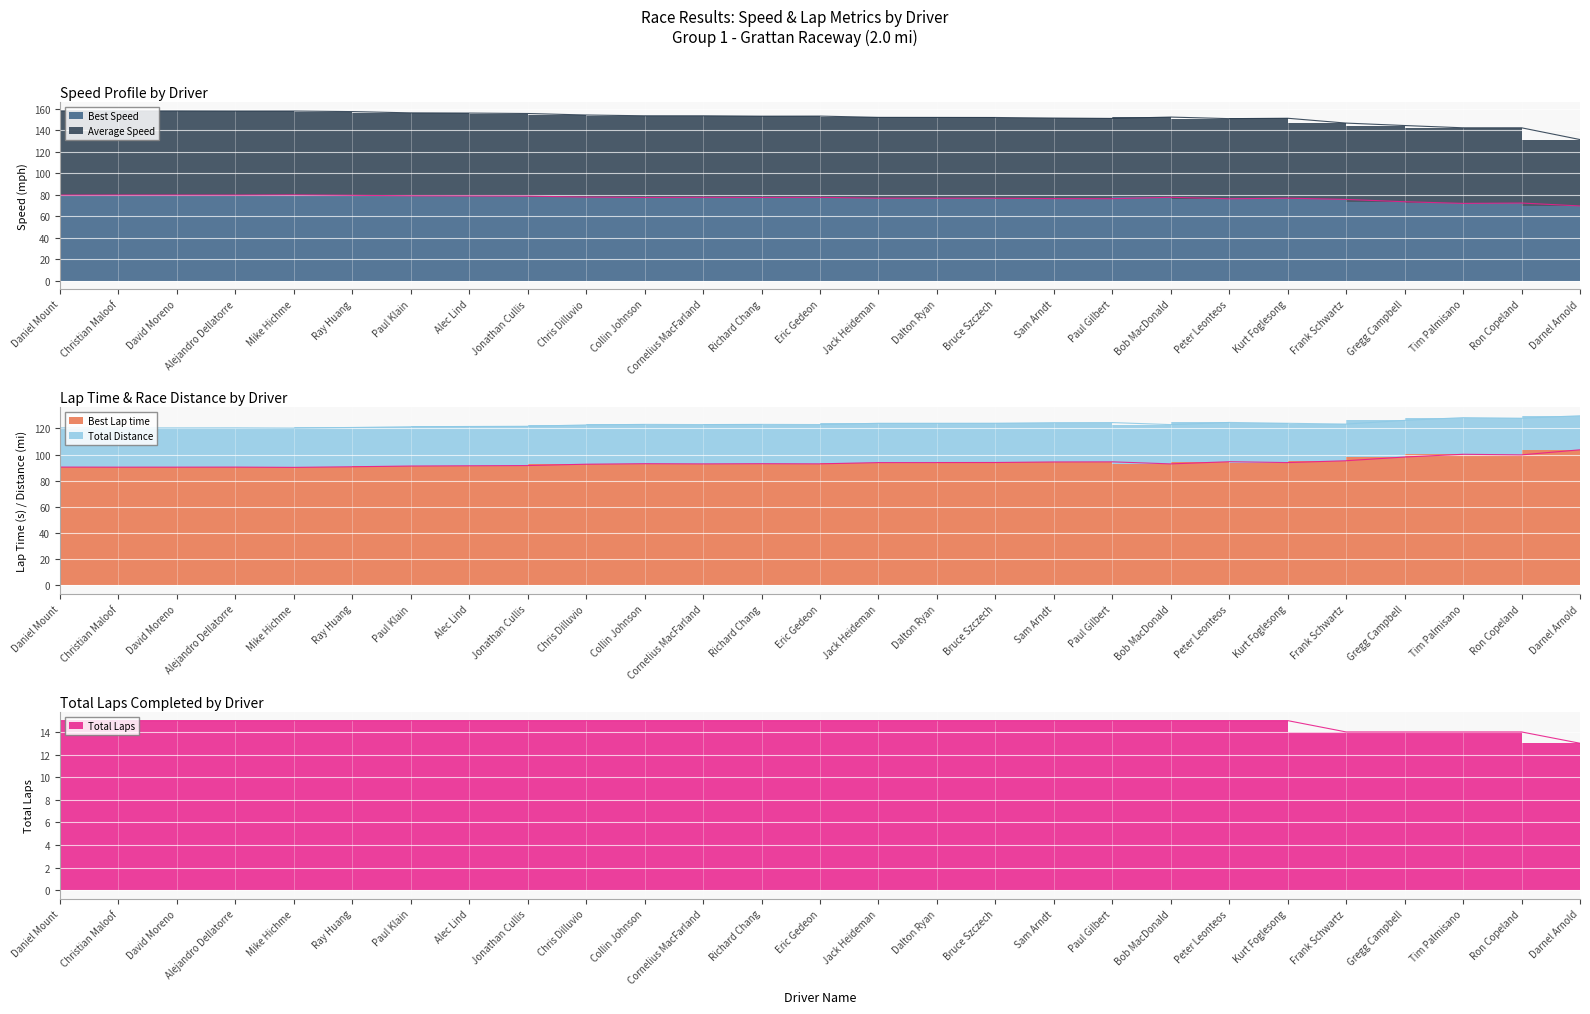

What position from the left is Jonathan Cullis?

9